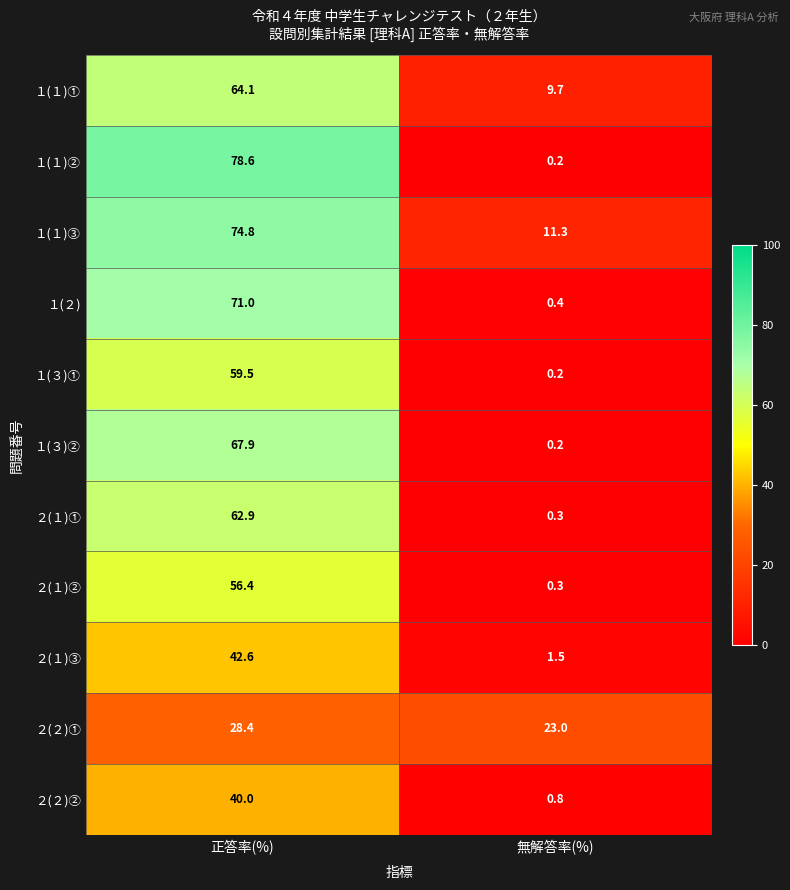

At 正答率(%), list the series in order from largest to smallest.

１(１)②, １(１)③, １(２), １(３)②, １(１)①, ２(１)①, １(３)①, ２(１)②, ２(１)③, ２(２)②, ２(２)①